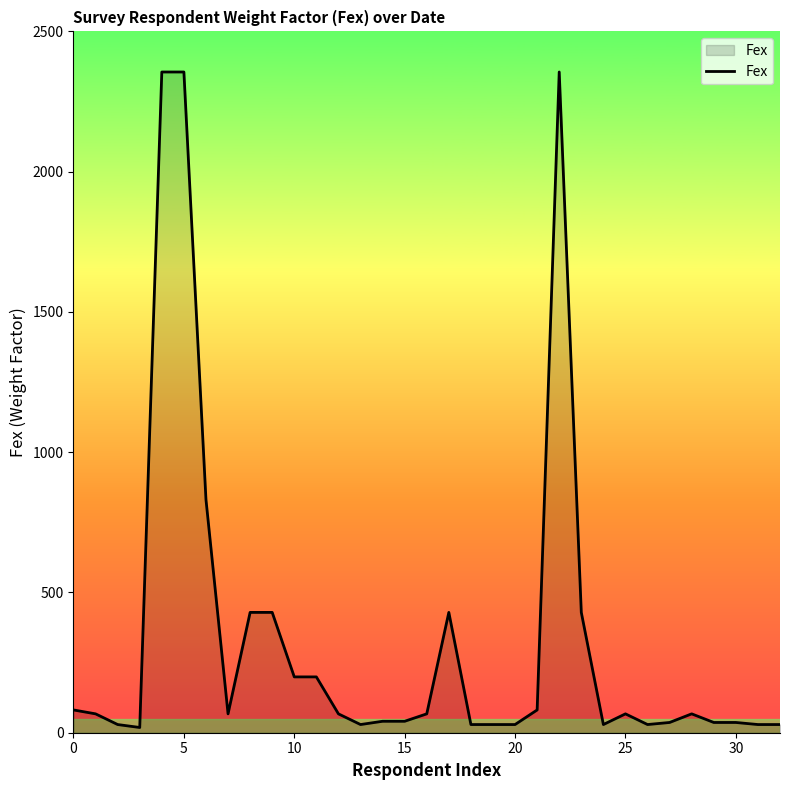

What is the difference between the maximum and minimum values?

2336.6